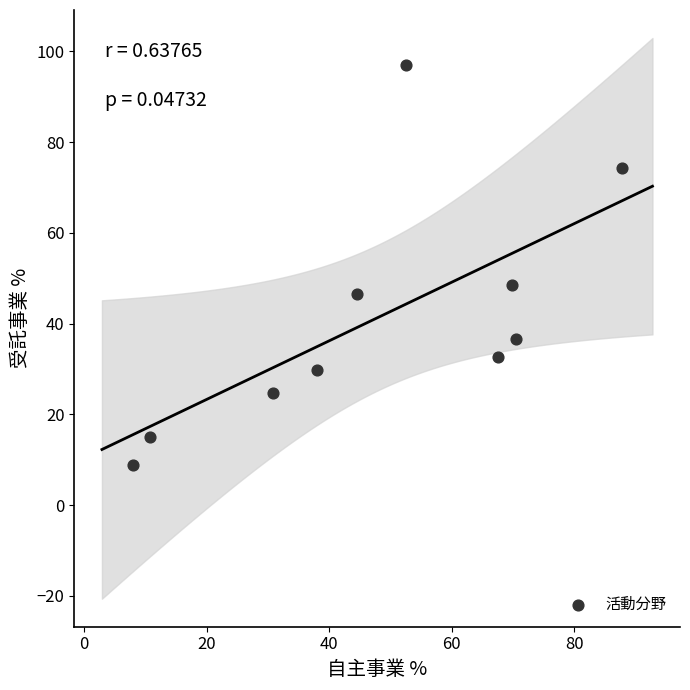

What Y value in the scatter plot is closest to 52?

48.5